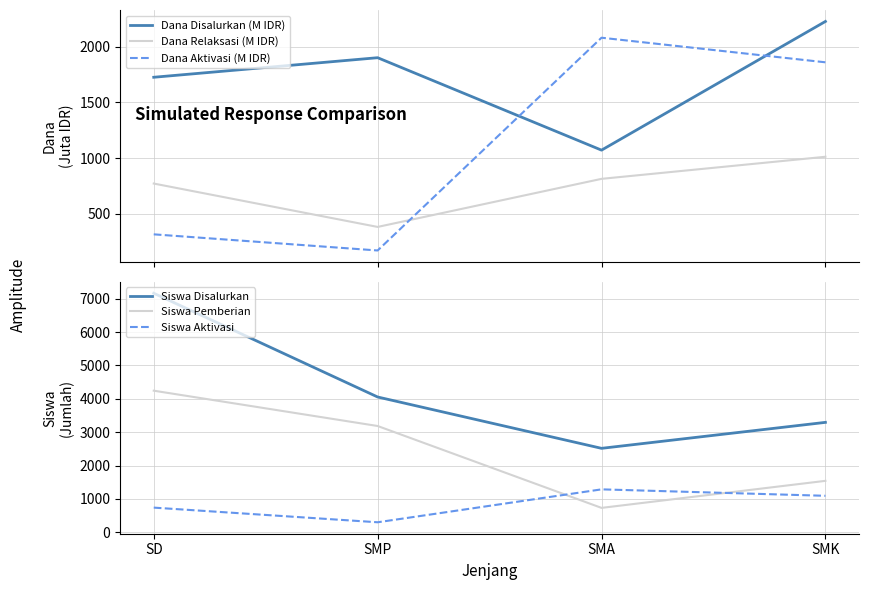

Does the chart display data point markers on the line(s)?

No